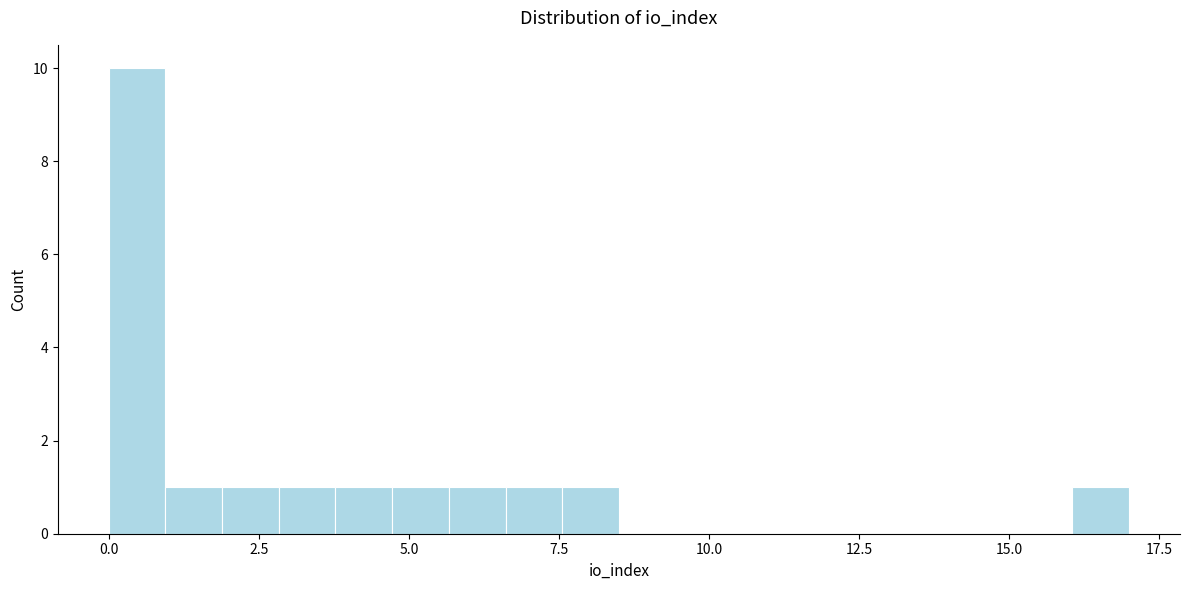

Around what value on the x-axis is the tallest bar? Give the approximate position of its centre, as read against the axis.

0.5